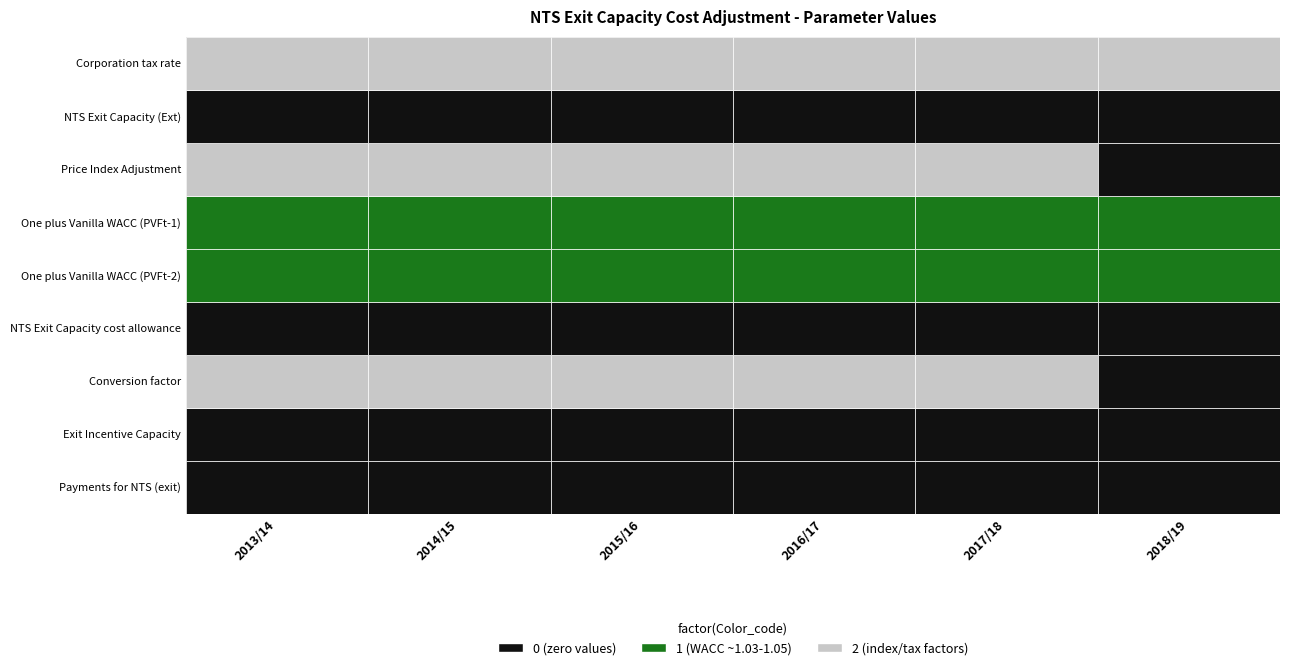

At which category is the sum across all series the highest?

2017/18